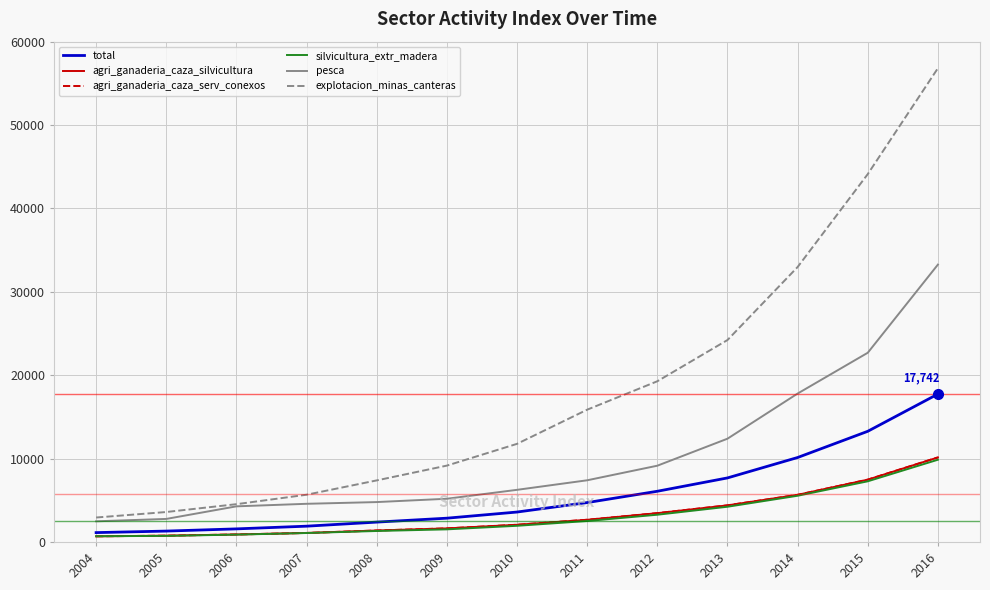

Which series changed the most between 2008 and 2014?

explotacion_minas_canteras